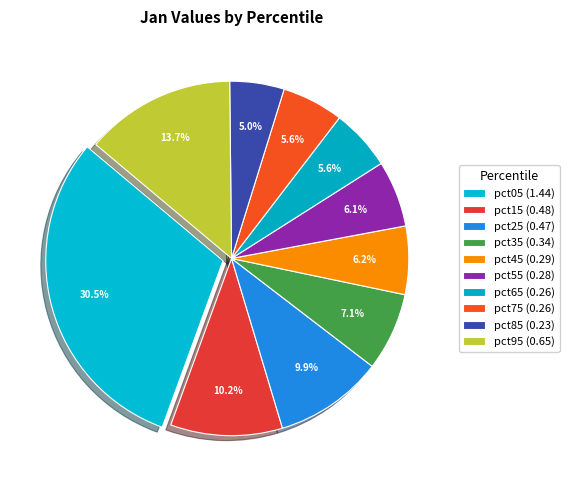

To the nearest percent, what percentage of the pie is pct45?

6%